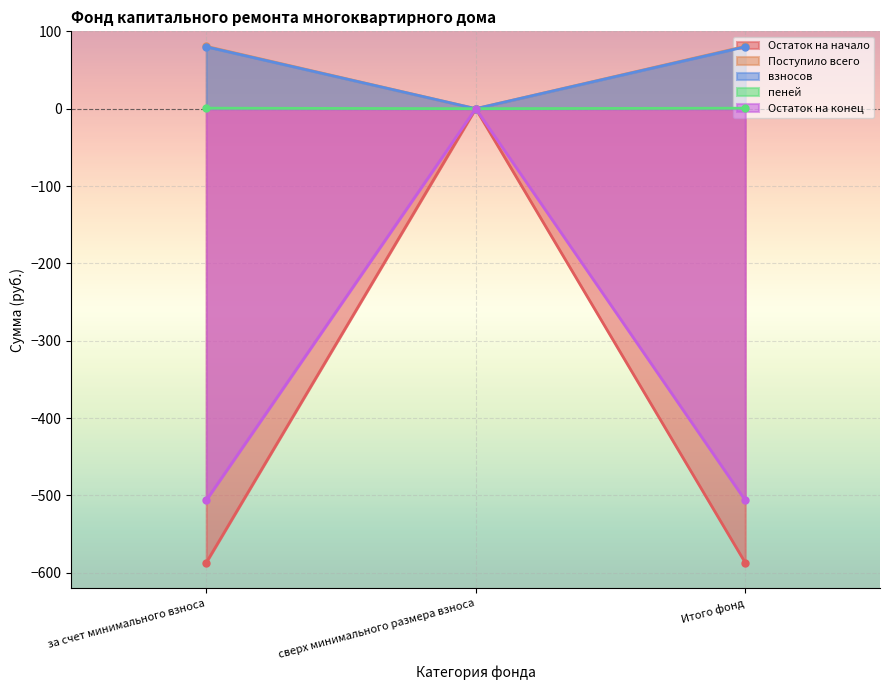

What is the smallest value displayed?

-587.1